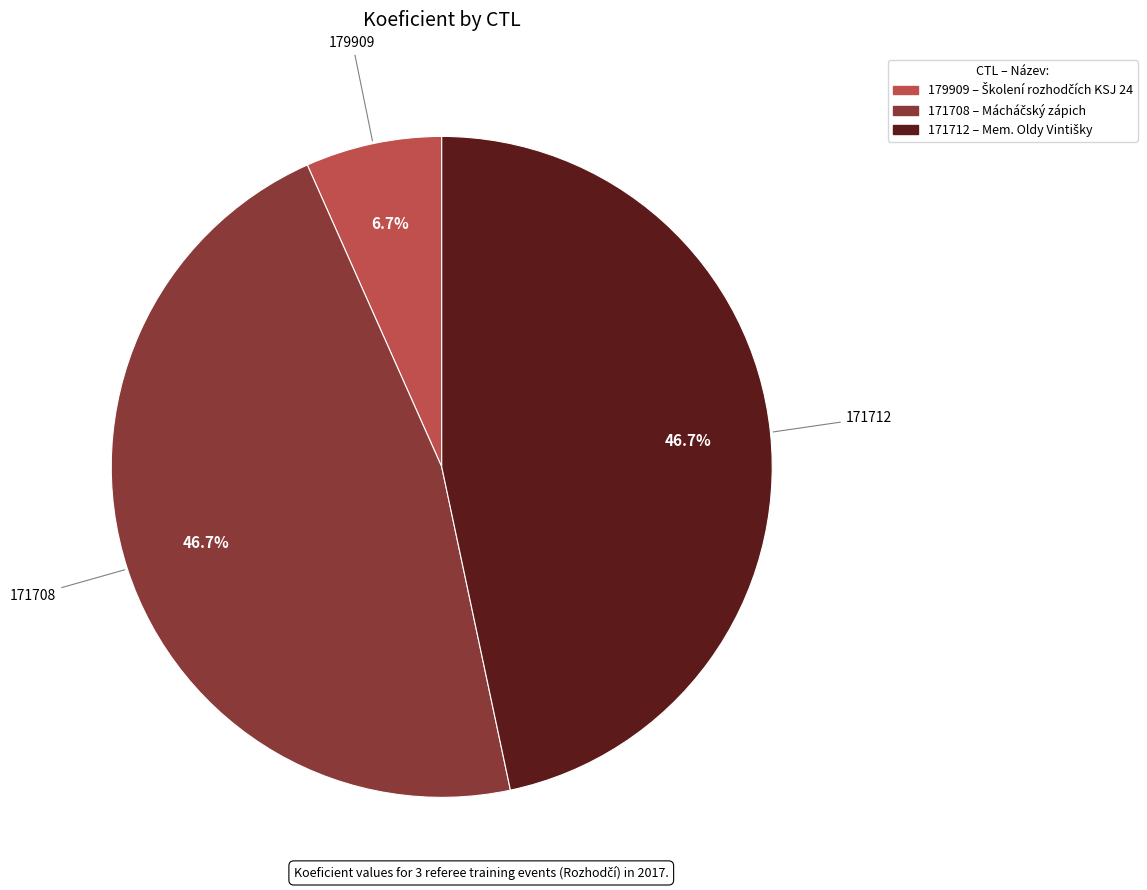

How many slices are in this pie chart?

3